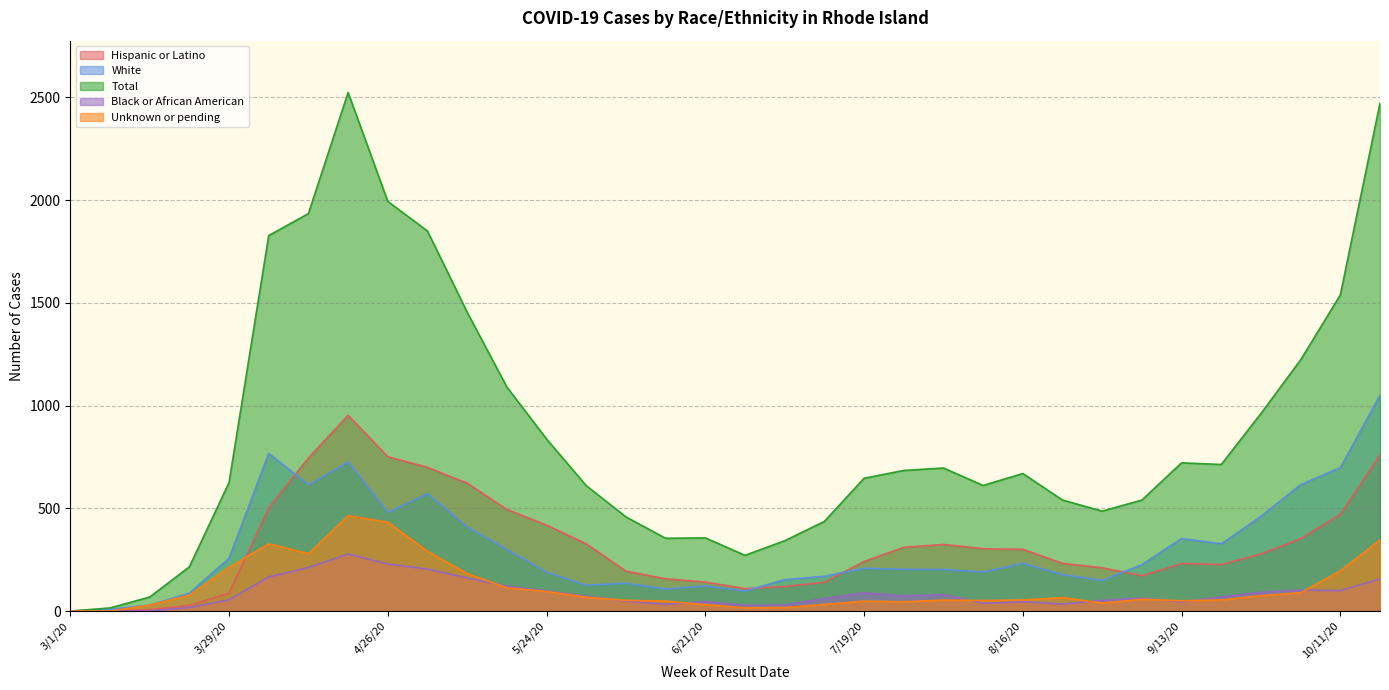

What is the sum of all Unknown or pending values?

3986